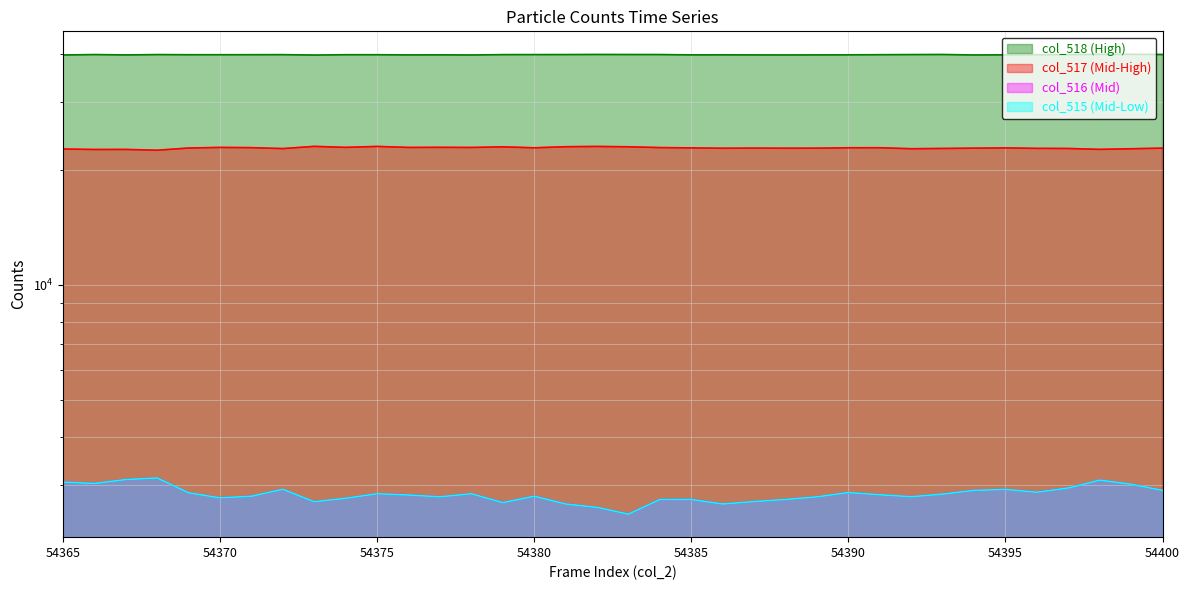

Is it true that col_516 equals 2683 at 54381?

True